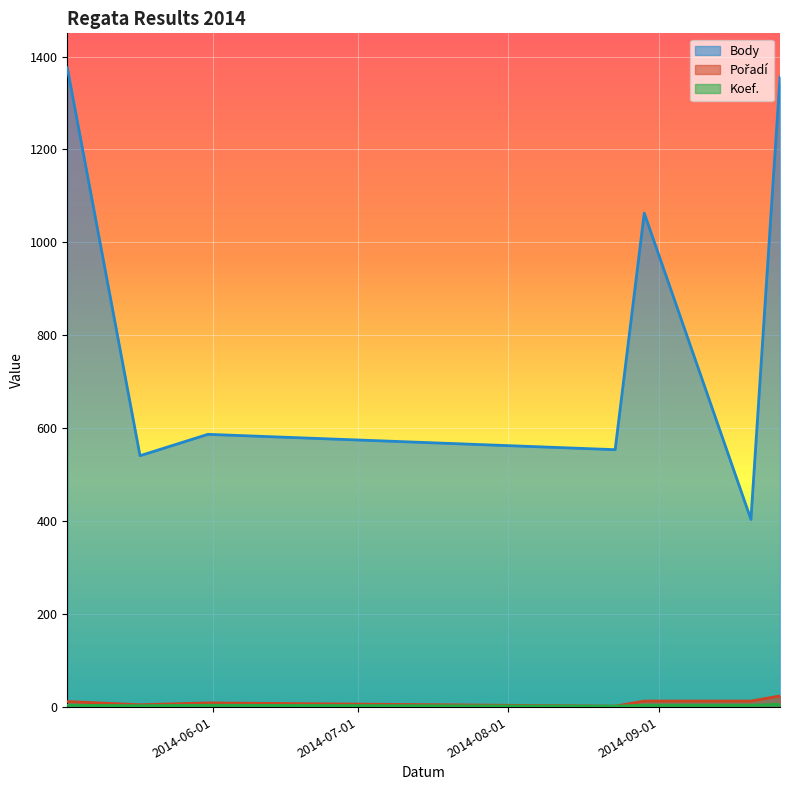

How many lines are shown in the chart?

3